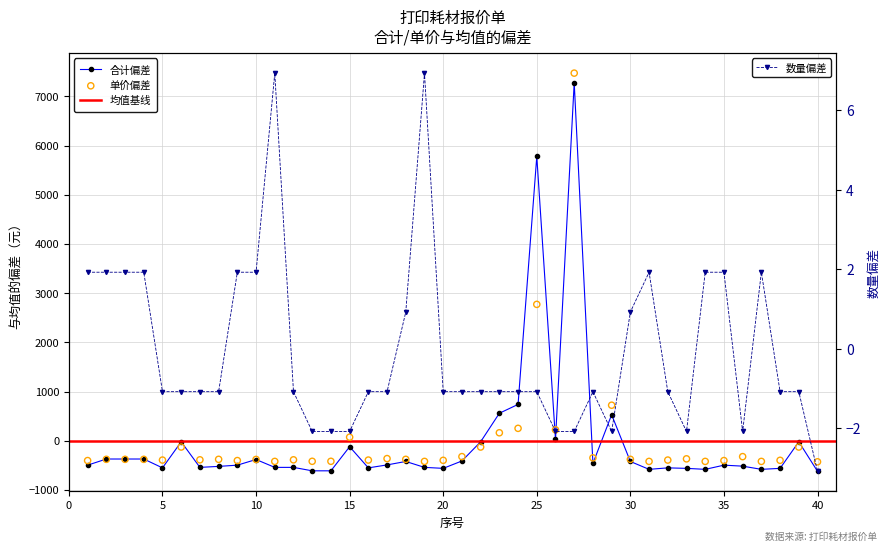

Is the value of 数量 at 25 greater than the value of 合计 at 1?

Yes